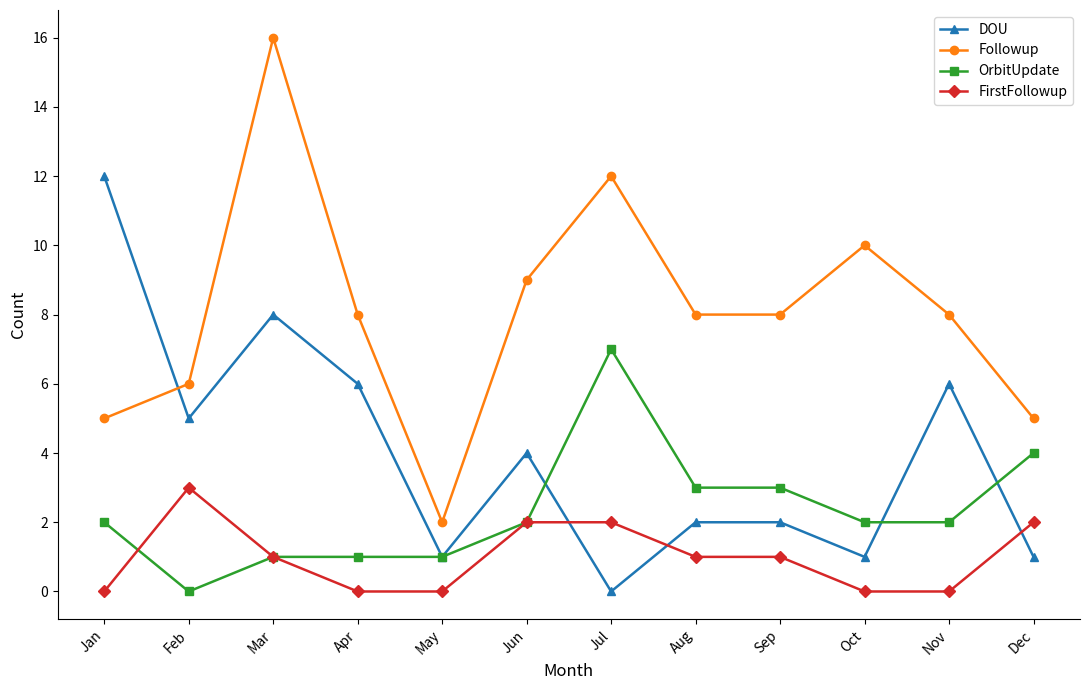

True or false: Followup has a value of 13 at Apr.

False